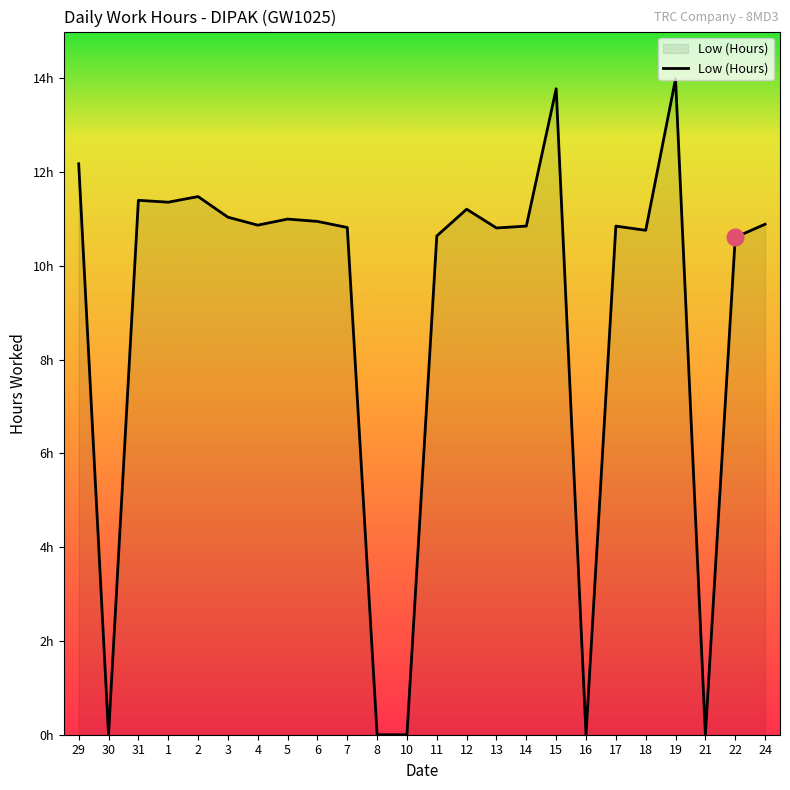

What is the average value?

9.0